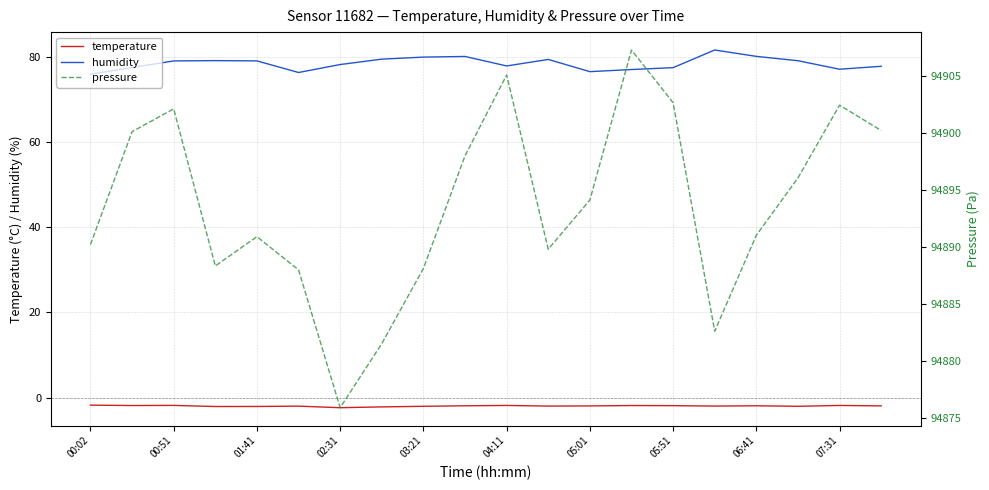

At which category is the sum across all series the highest?

13